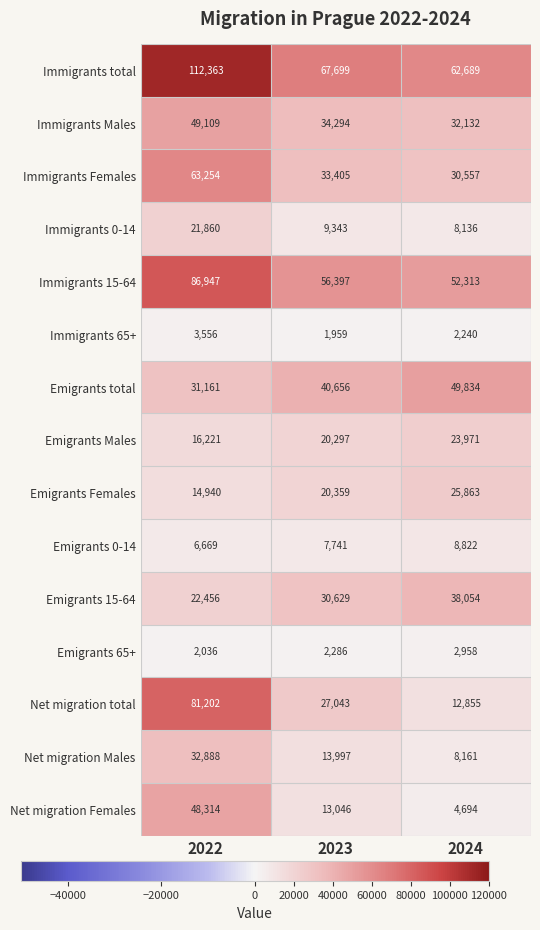

What is the smallest value displayed?

1959